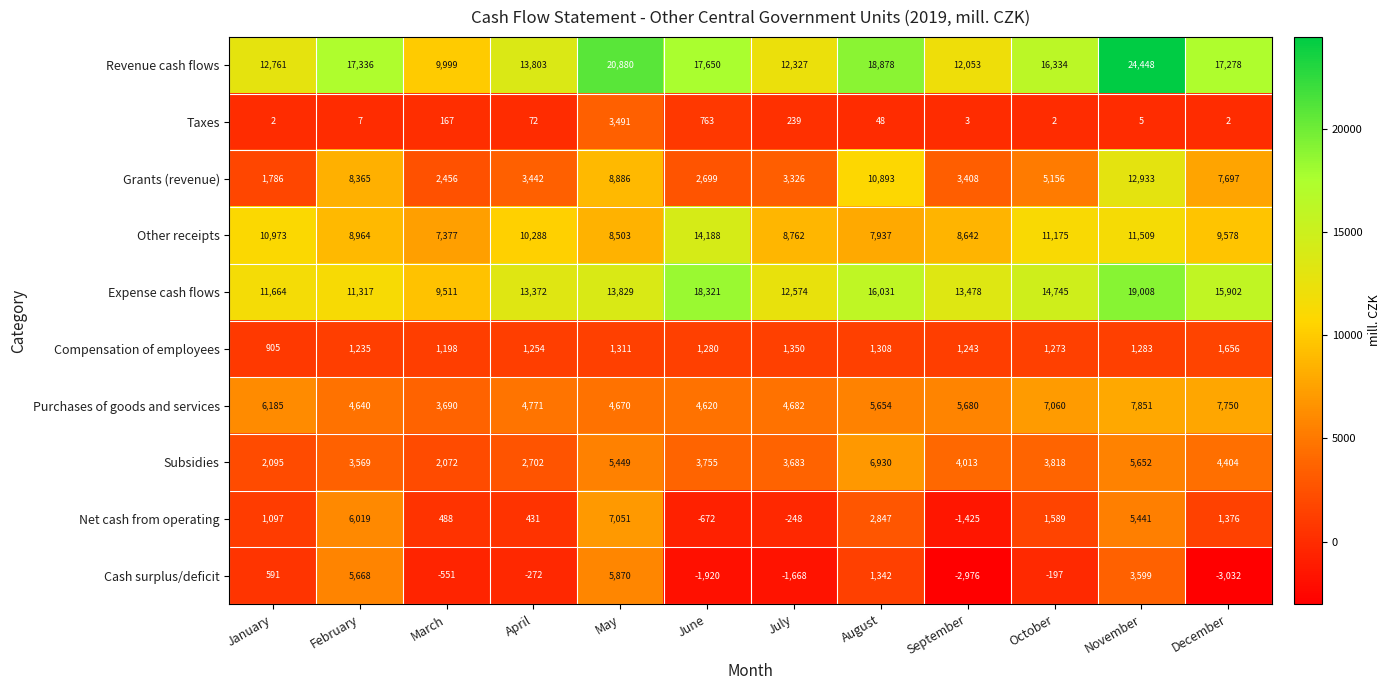

Rank the series at December from lowest to highest value.

Cash surplus/deficit, Taxes, Net cash from operating, Compensation of employees, Subsidies, Grants (revenue), Purchases of goods and services, Other receipts, Expense cash flows, Revenue cash flows